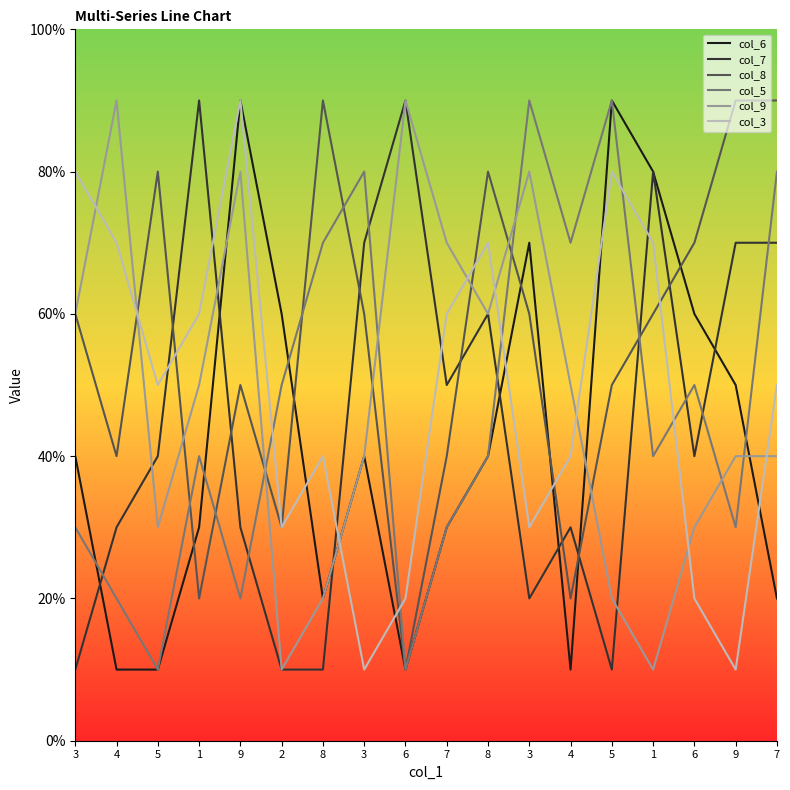

True or false: col_6 has a value of 1 at 5.

False